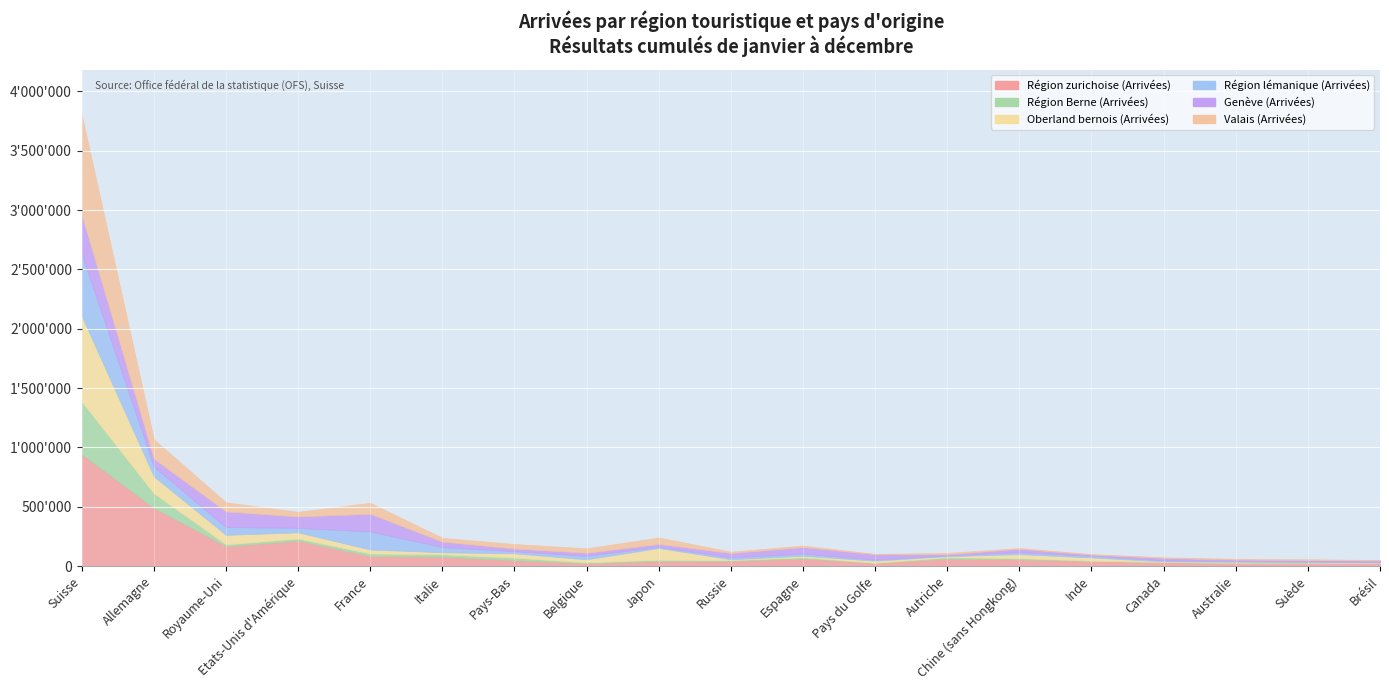

Reading left to right, what are all the values shown in this chart?

Région zurichoise (Arrivées): 942621	489401	167342	214149	84449	78577	49039	23413	42312	43323	63639	26199	61708	55496	43550	31015	25334	26125	23197
Région Berne (Arrivées): 444079	123154	16096	18356	22013	20845	21878	8086	11131	6541	10836	1294	12497	11447	2044	3272	3428	2963	2614
Oberland bernois (Arrivées): 720842	142968	79483	51503	33113	16906	36252	25387	98470	7130	12350	18004	8978	33268	26661	5094	7836	2926	3510
Région lémanique (Arrivées): 520646	82484	64883	38267	151798	43787	18009	29209	11114	16086	18961	8937	6814	16855	13657	8521	5618	6175	4938
Genève (Arrivées): 330005	66786	132481	95544	149139	45613	22993	25743	23007	36680	54145	45010	9440	28308	10887	20261	12721	11424	14111
Valais (Arrivées): 845252	163508	76971	39309	92383	32326	37882	37963	54632	11474	13289	3269	11365	6844	4382	5818	6455	8271	2240